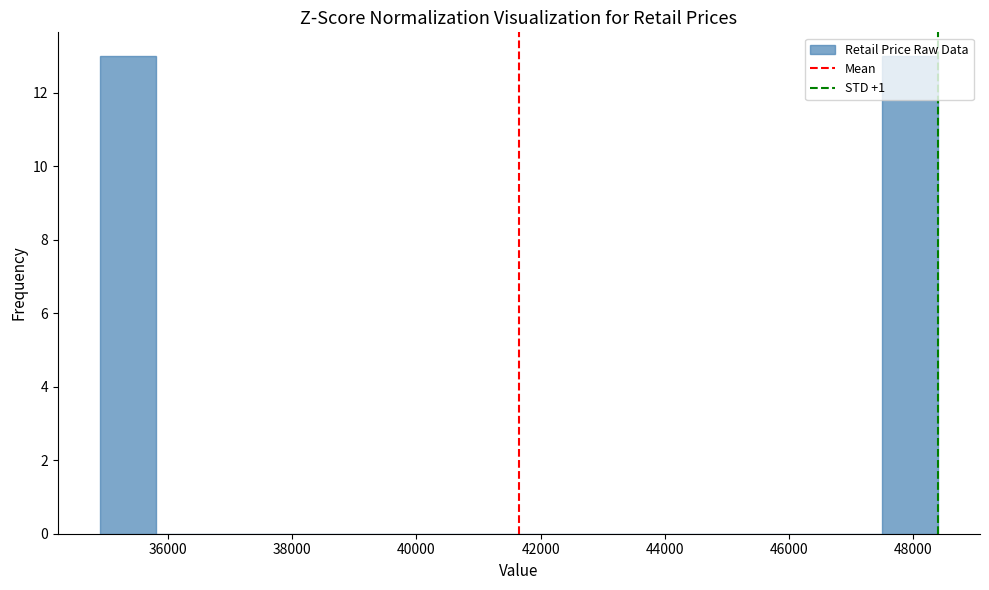

Reading left to right, transcribe this chart: for each bar, give the range it covers on the x-axis and its height. Neither the bar edges nor the heights are printed on the chart, so give them approximately, as read against the axes.

34900 to 35800: 13
35800 to 36700: 0
36700 to 37600: 0
37600 to 38500: 0
38500 to 39400: 0
39400 to 40300: 0
40300 to 41200: 0
41200 to 42100: 0
42100 to 43000: 0
43000 to 43900: 0
43900 to 44800: 0
44800 to 45700: 0
45700 to 46600: 0
46600 to 47500: 0
47500 to 48400: 13